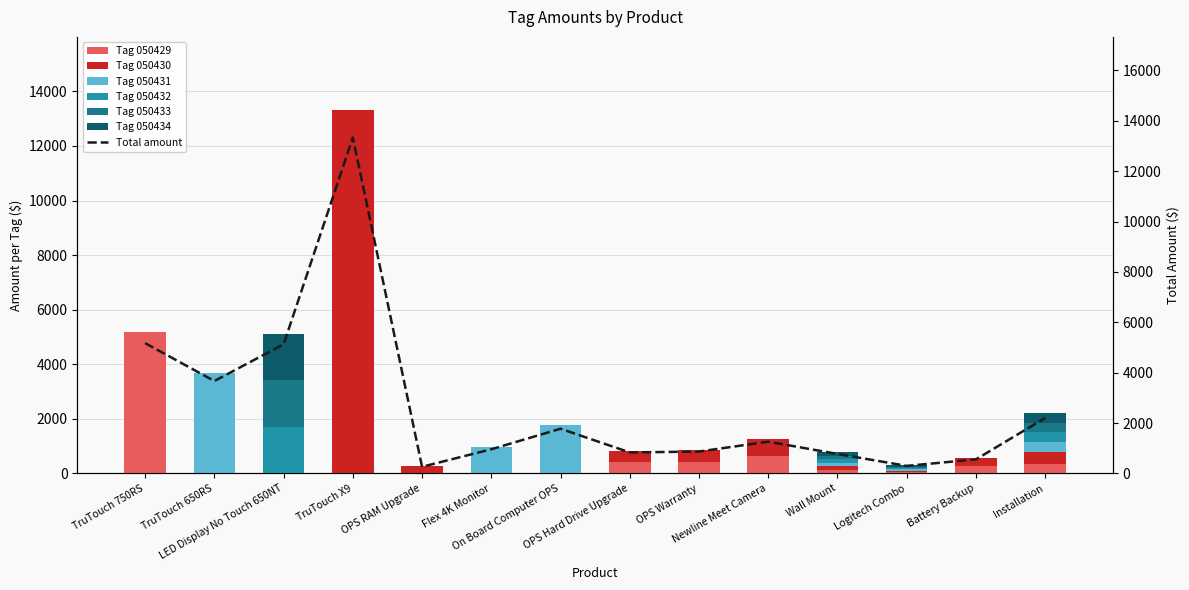

Rank the series at OPS RAM Upgrade from highest to lowest value.

Tag 050430, Tag 050429, Tag 050431, Tag 050432, Tag 050433, Tag 050434